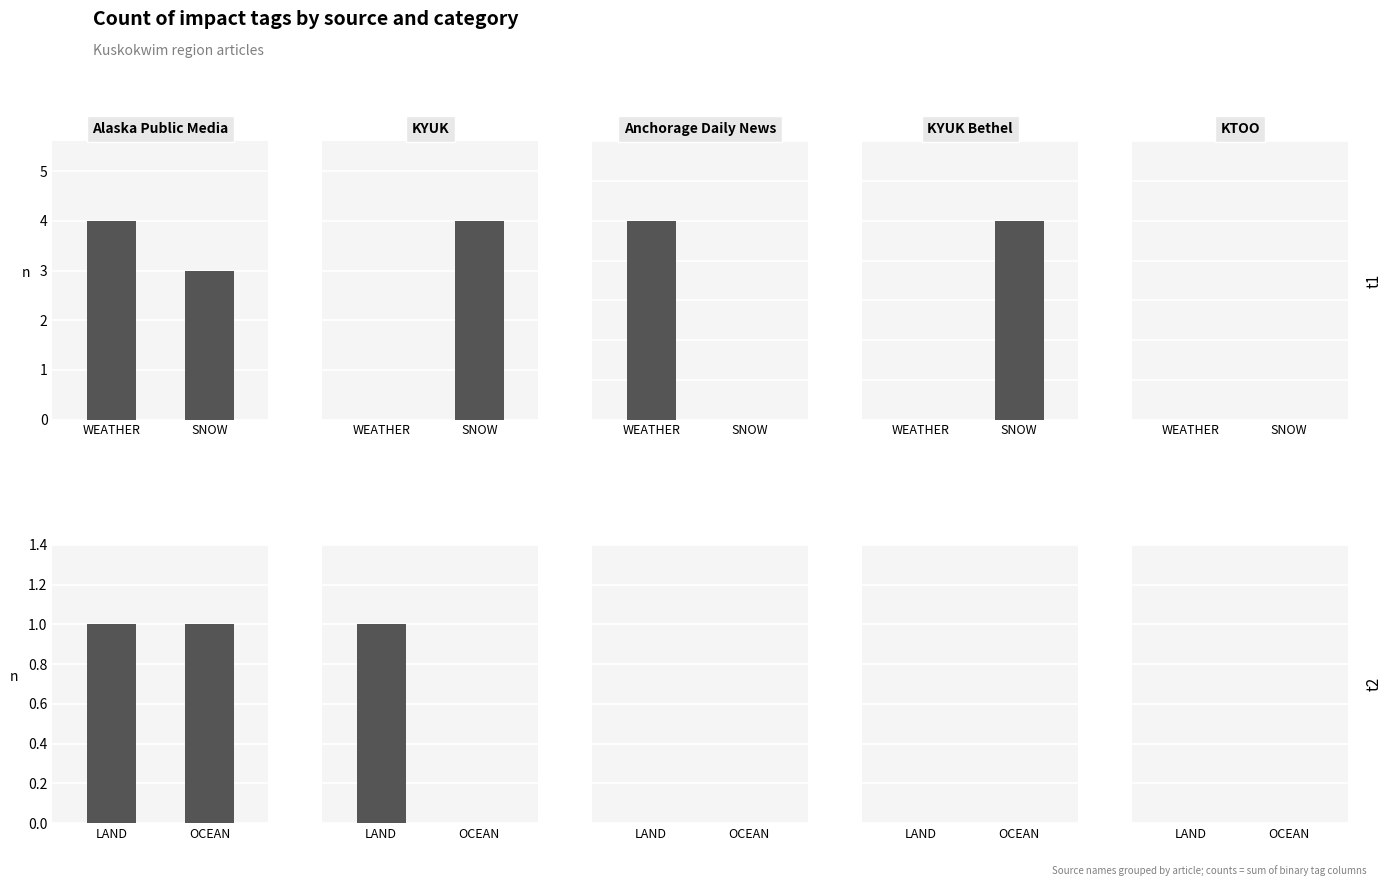

Which series has the largest total across all categories?

Alaska Public Media